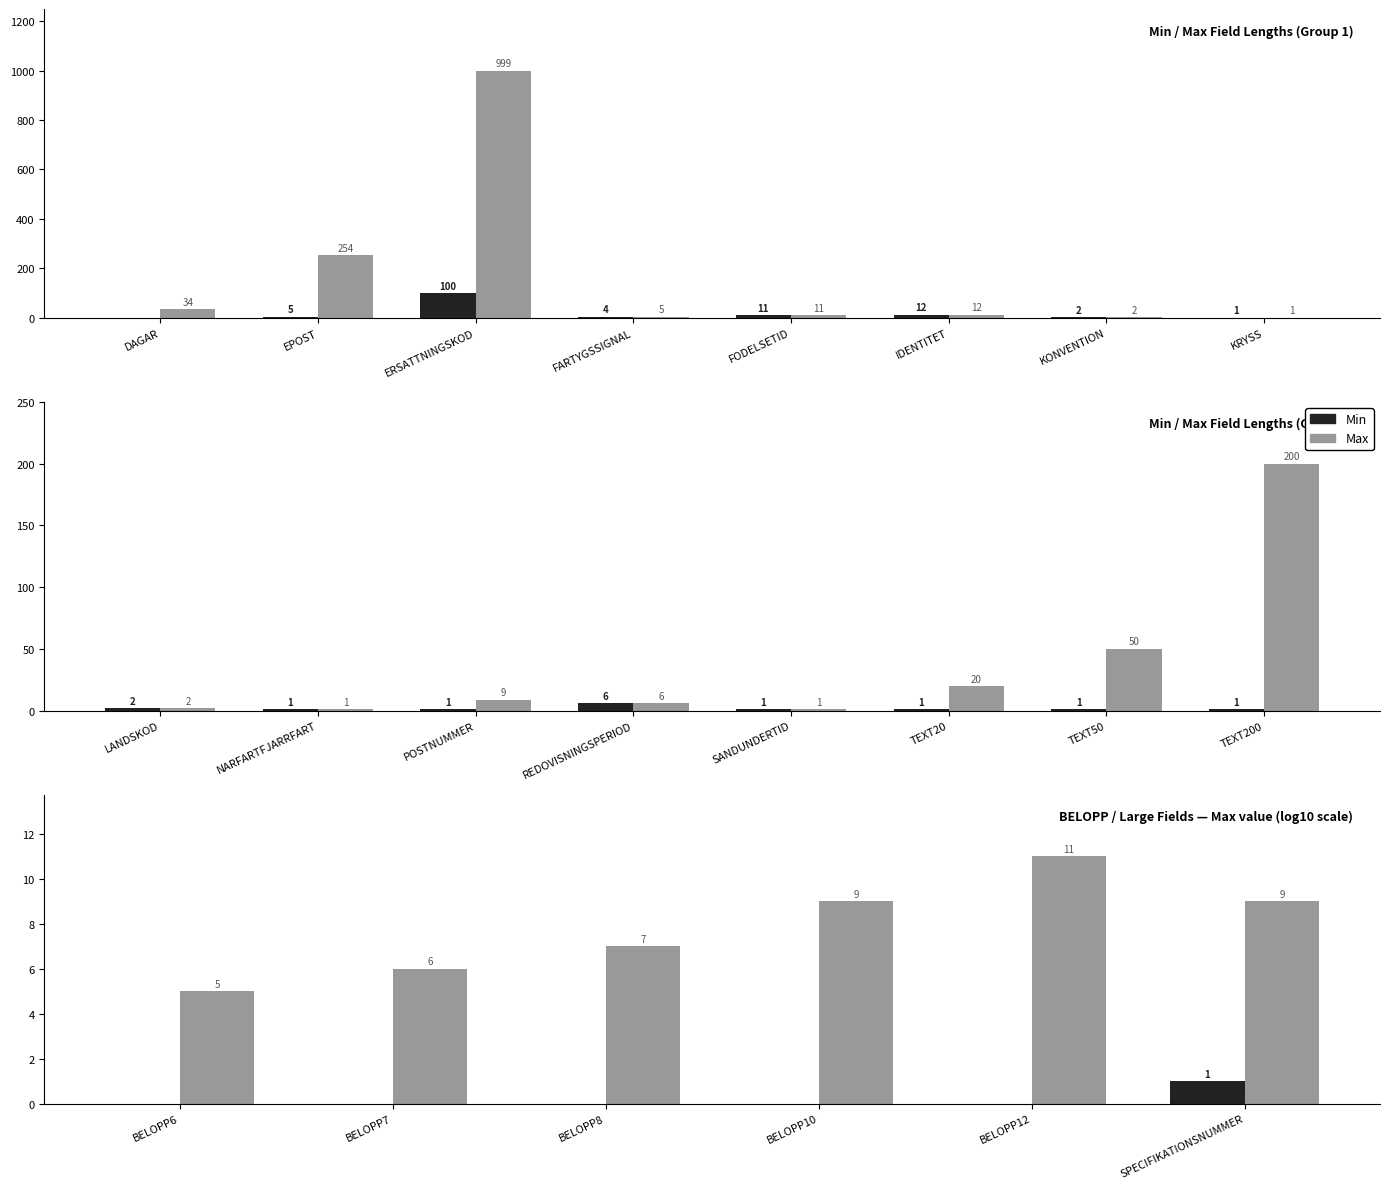

Which series has the largest total across all categories?

Max